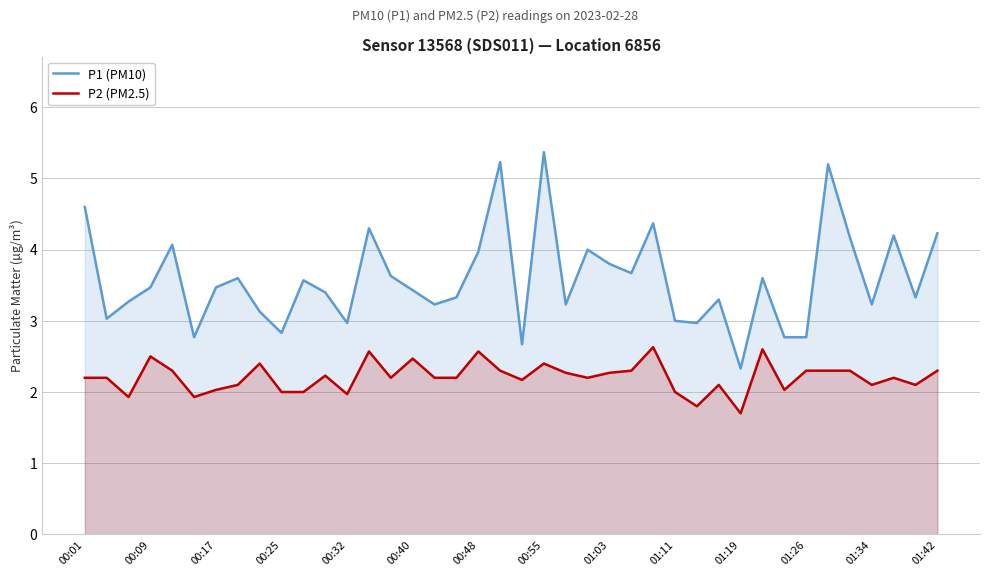

Which series has the widest spread of values?

P1 (PM10)